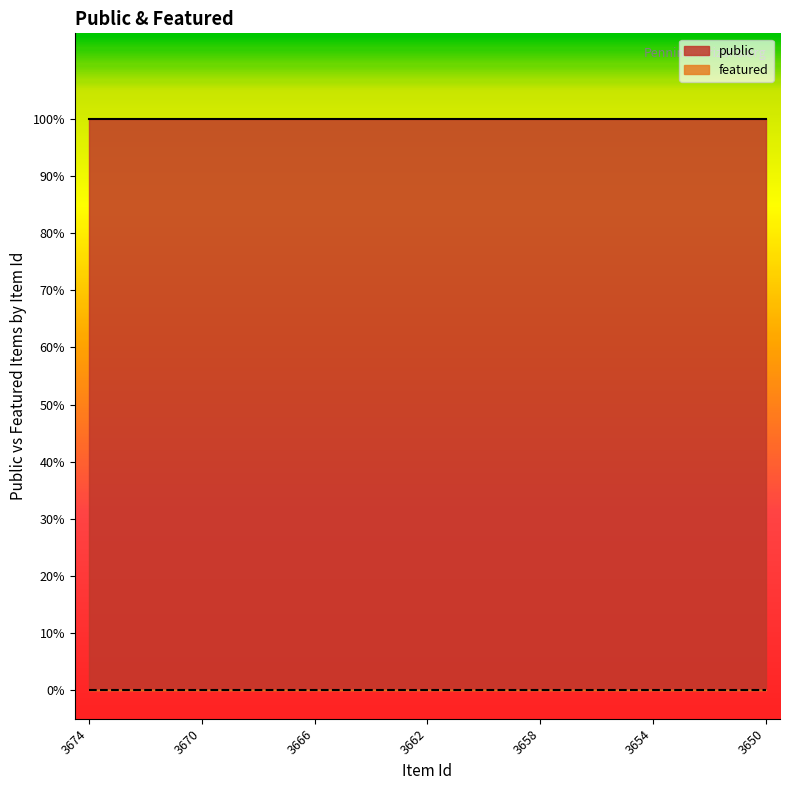

Which has a higher value, 3654 or 3673?

3654